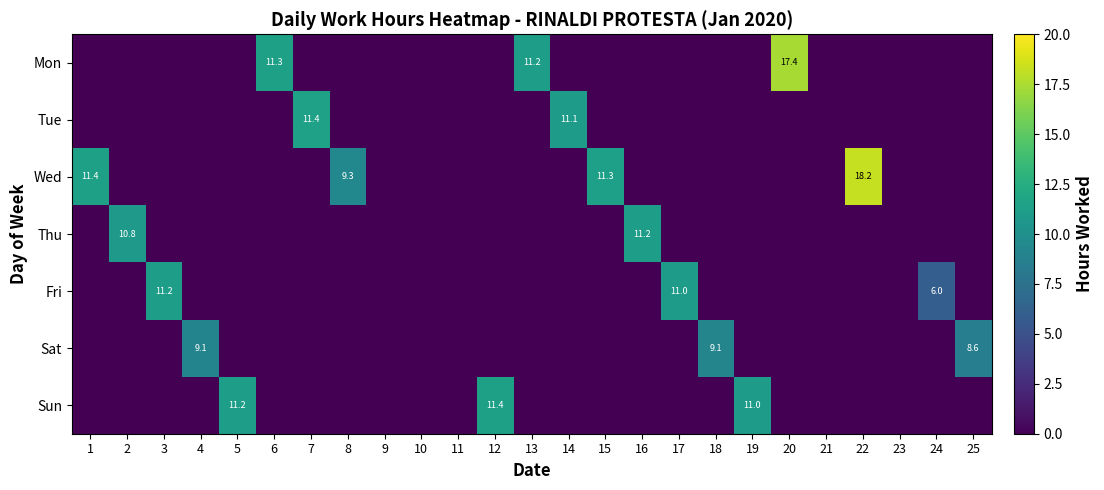

Is it true that Thu equals 11.2 at 16?

True